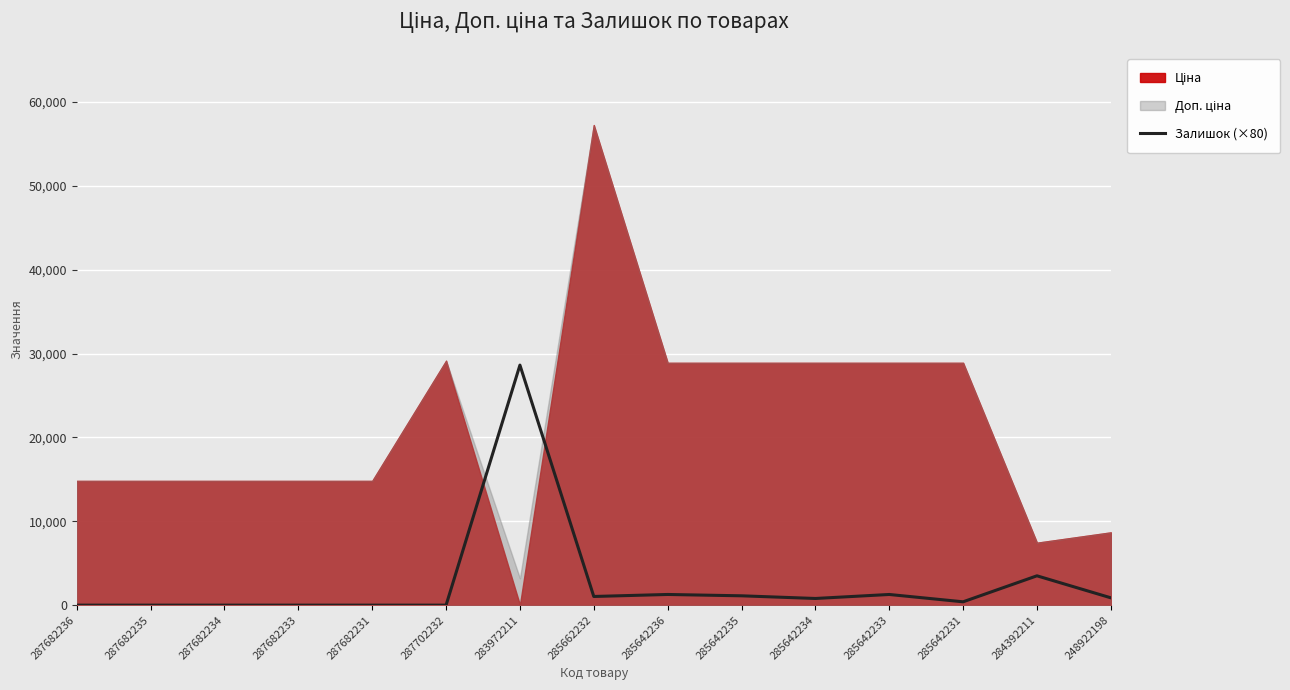

The value of Залишок (×80) at 287682231 is -15182.6. True or false?

False